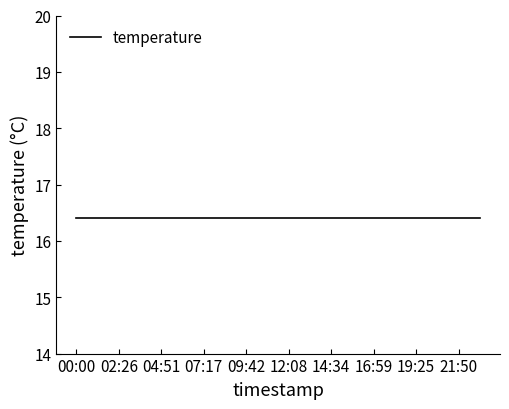

True or false: temperature has more than 1 points higher than both neighbors.

False